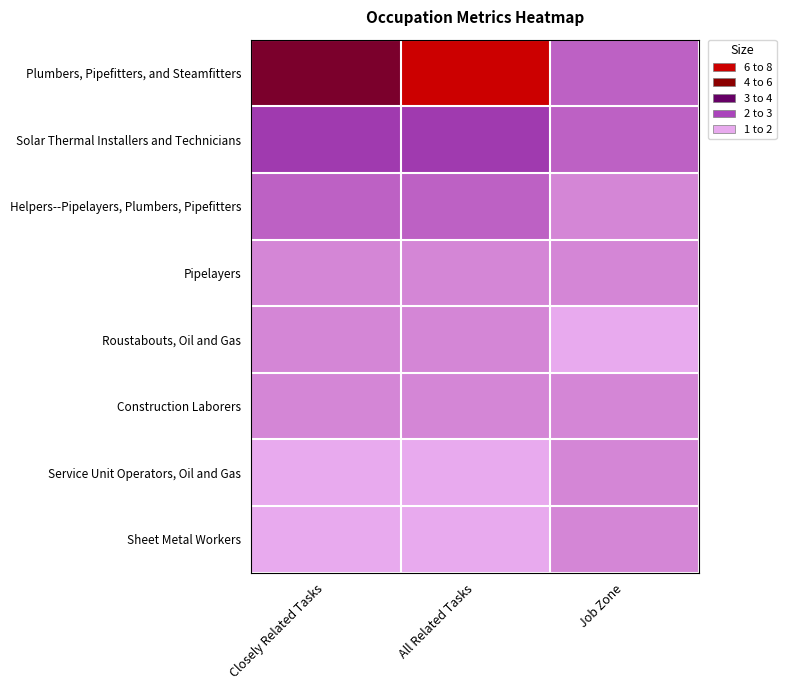

Reading left to right, transcribe all the data shown in this chart.

Plumbers, Pipefitters, and Steamfitters: Closely Related Tasks=6	All Related Tasks=8	Job Zone=3
Solar Thermal Installers and Technicians: Closely Related Tasks=4	All Related Tasks=4	Job Zone=3
Helpers--Pipelayers, Plumbers, Pipefitters: Closely Related Tasks=3	All Related Tasks=3	Job Zone=2
Pipelayers: Closely Related Tasks=2	All Related Tasks=2	Job Zone=2
Roustabouts, Oil and Gas: Closely Related Tasks=2	All Related Tasks=2	Job Zone=1
Construction Laborers: Closely Related Tasks=2	All Related Tasks=2	Job Zone=2
Service Unit Operators, Oil and Gas: Closely Related Tasks=1	All Related Tasks=1	Job Zone=2
Sheet Metal Workers: Closely Related Tasks=1	All Related Tasks=1	Job Zone=2